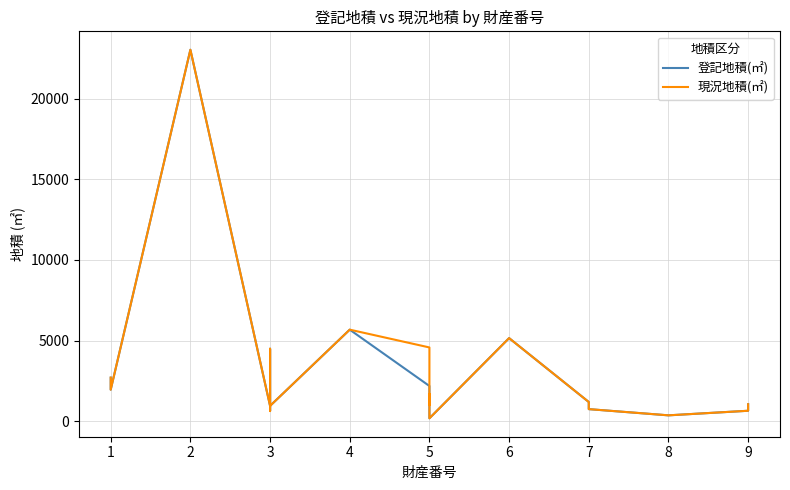

What is the lowest value of the 登記地積(㎡) series?

175.0